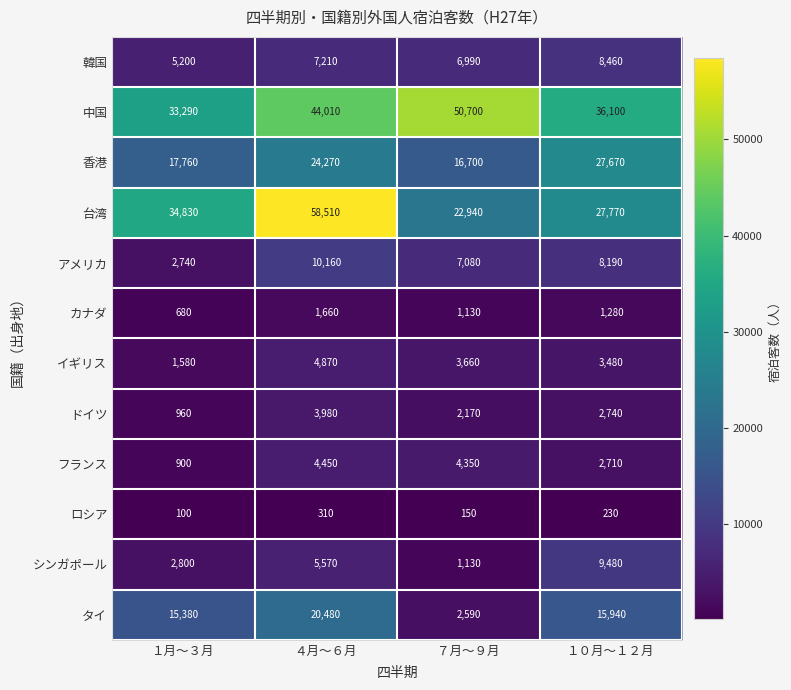

The カナダ series shows 395 at １０月～１２月. True or false?

False